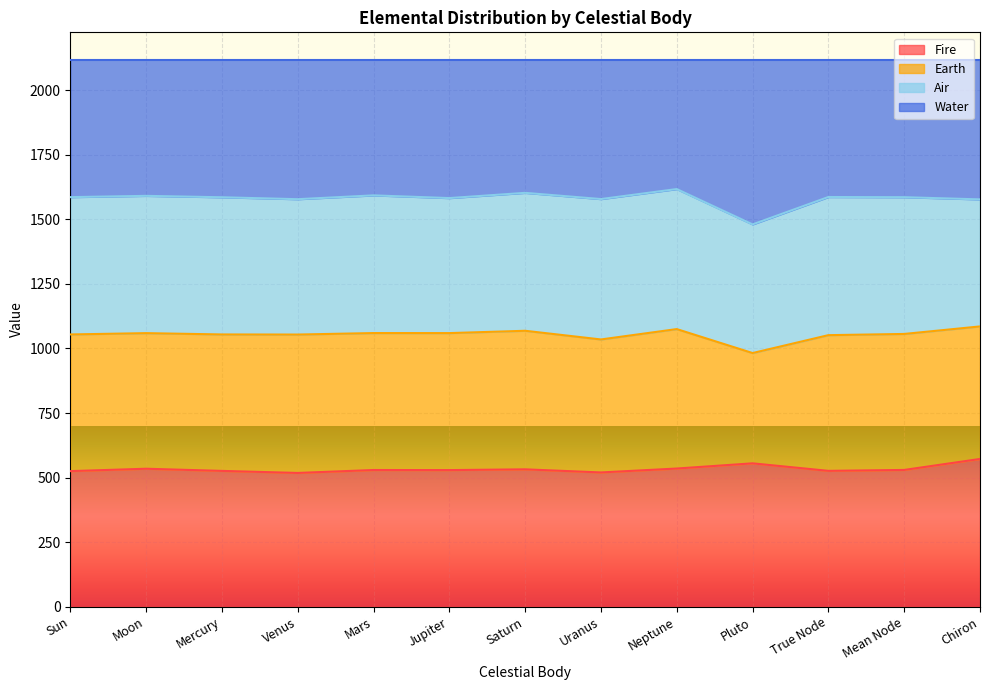

What is the difference between the second highest and second lowest values in the Water series?

25.3